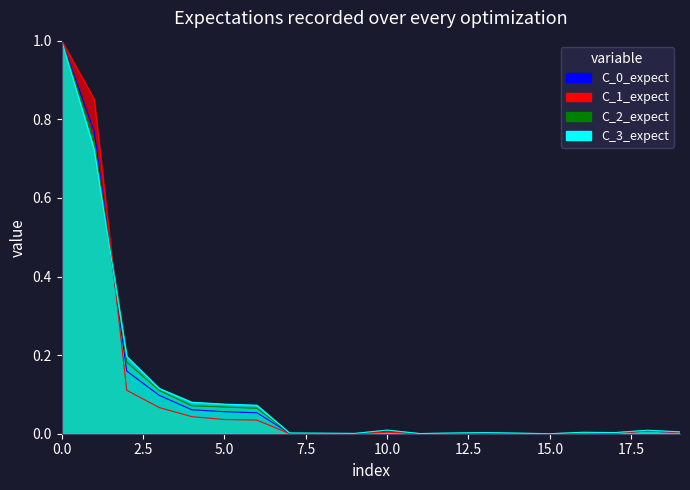

At which category does the chart reach its minimum across all series?

15